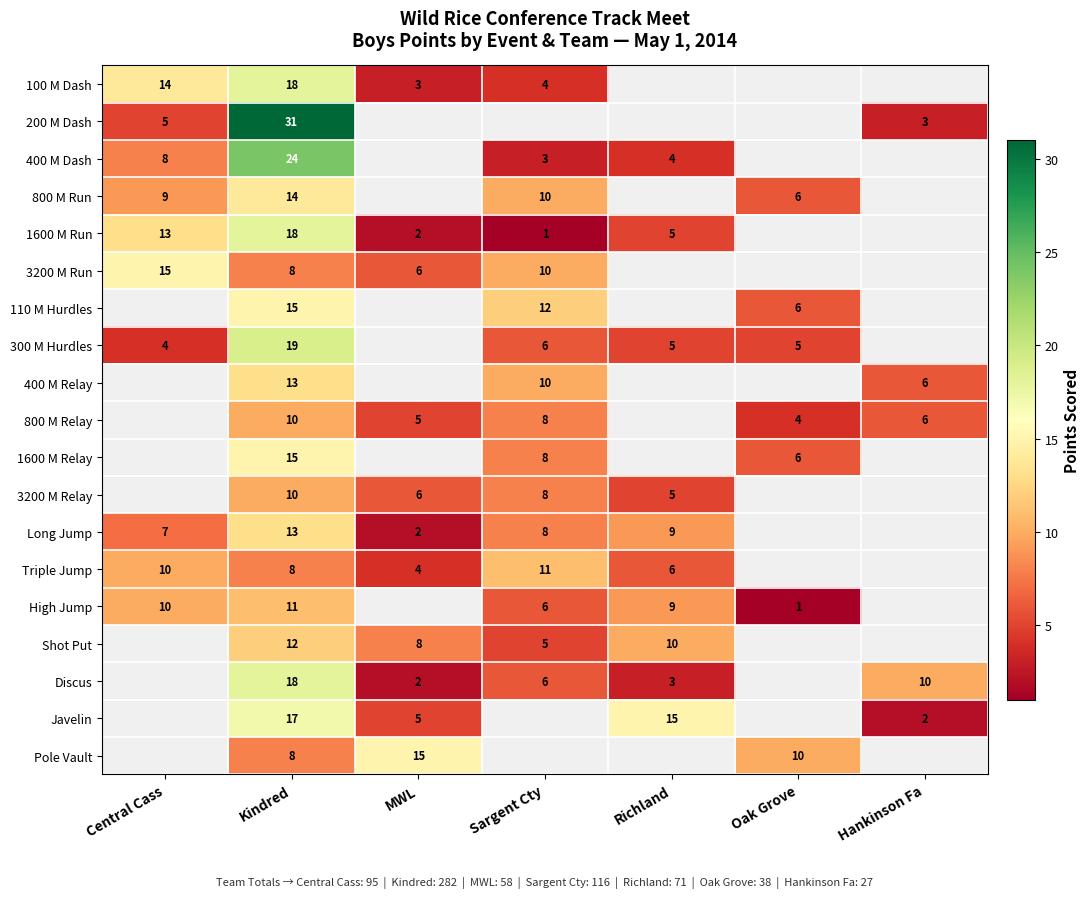

At which category is the sum across all series the highest?

Kindred